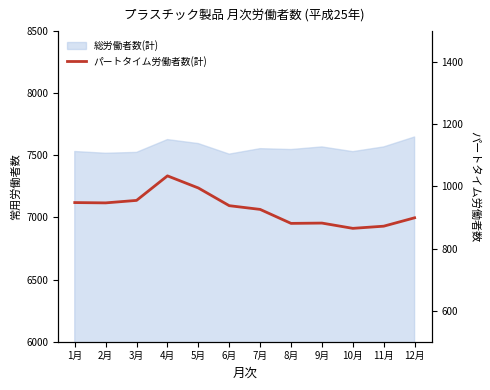

At which label does the data first exceed 938?

1月